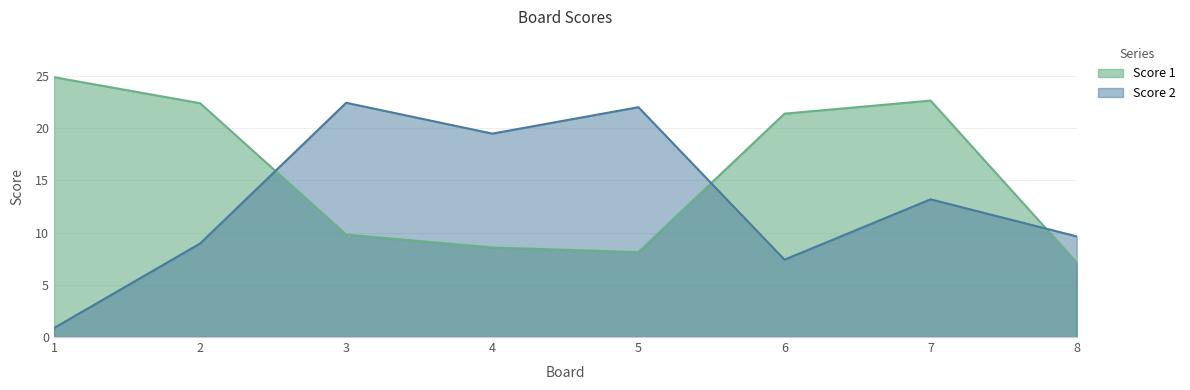

What is the value of the Score 1 point at the 8th from the left?

7.1